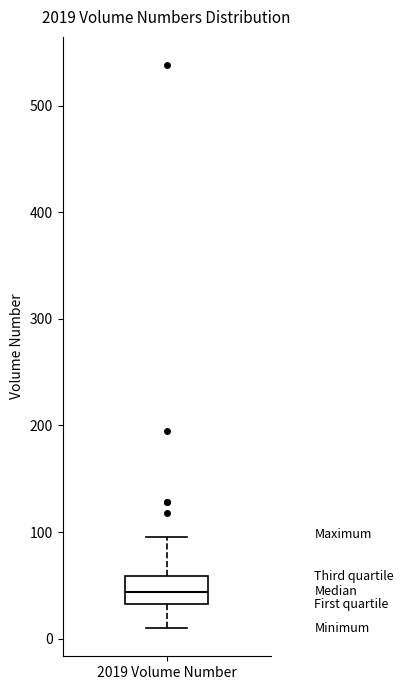

Read this box plot against the y-axis: the position of the median line, the range covered by the box, and the ends of both whiskers. The values are not printed on the chart, so give them approximately, as read against the axis.

median 40, box 30 to 60, whiskers 10 to 100